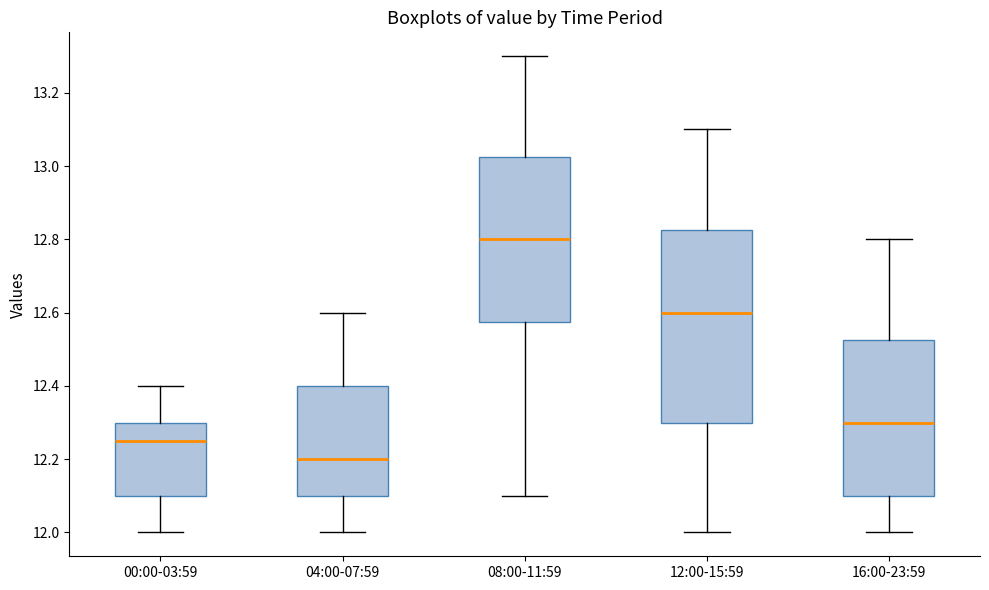

Reading left to right, transcribe this box plot: for each box, give where its median line is, the range the box spans, and where its two whiskers end, as read against the y-axis. The values are not printed on the chart, so give them approximately, as read against the axis.

00:00-03:59: median 12.26, box 12.10 to 12.30, whiskers 12.00 to 12.40
04:00-07:59: median 12.20, box 12.10 to 12.40, whiskers 12.00 to 12.60
08:00-11:59: median 12.80, box 12.58 to 13.02, whiskers 12.10 to 13.30
12:00-15:59: median 12.60, box 12.30 to 12.82, whiskers 12.00 to 13.10
16:00-23:59: median 12.30, box 12.10 to 12.52, whiskers 12.00 to 12.80